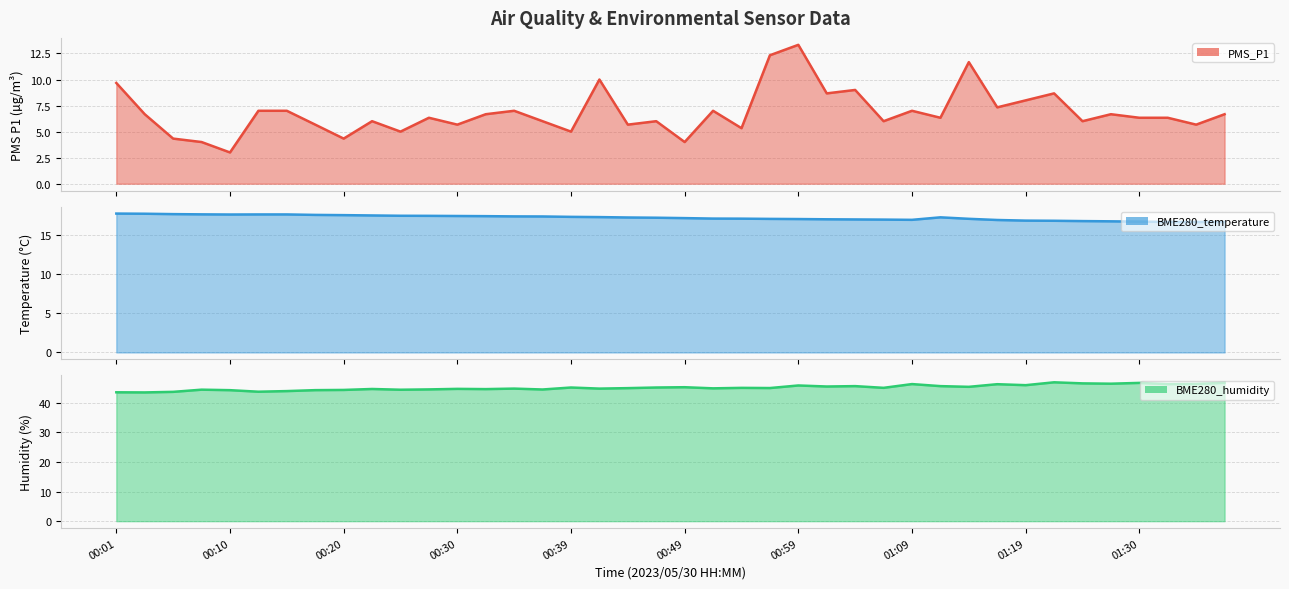

What is the minimum value shown in the chart?

3.0